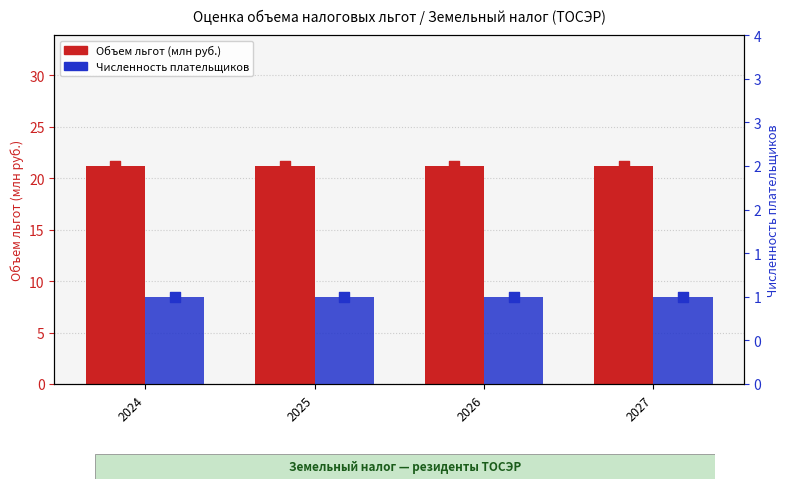

Which series contains the highest Y value?

Объем льгот (млн руб.)